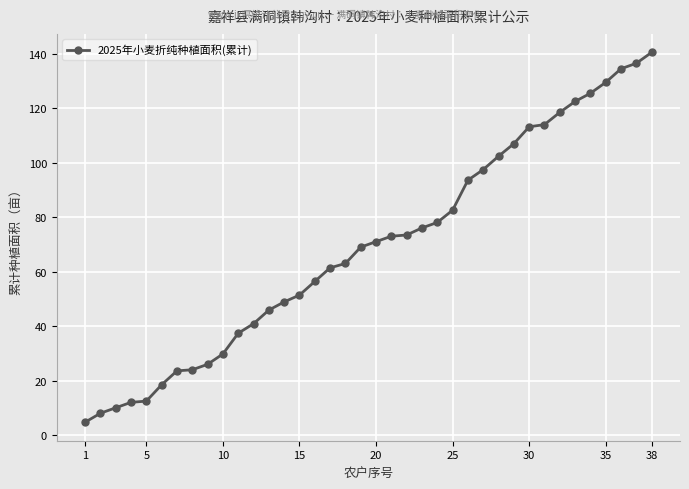

What is the sum of all values?

2634.2